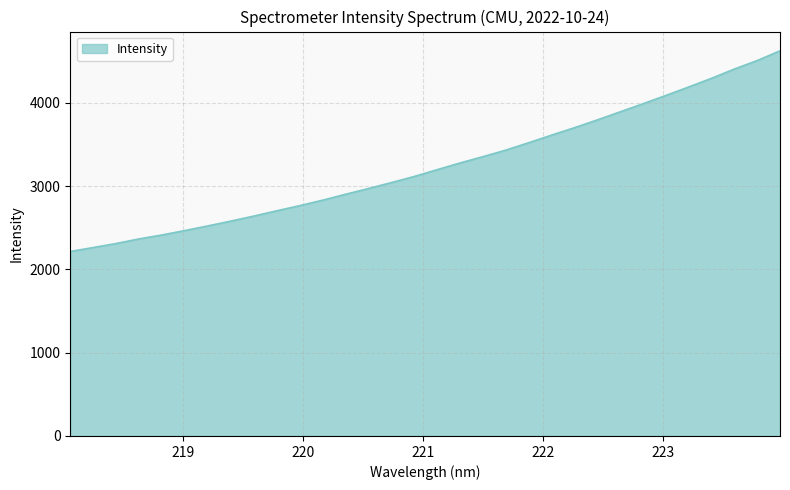

What is the average value?

3248.1